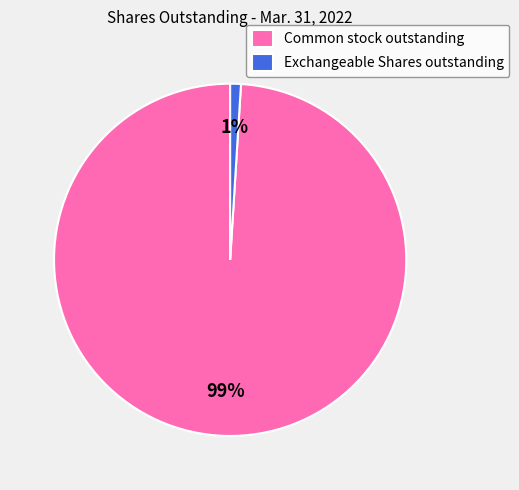

Is the sum of Exchangeable Shares outstanding and Common stock outstanding greater than half?

Yes